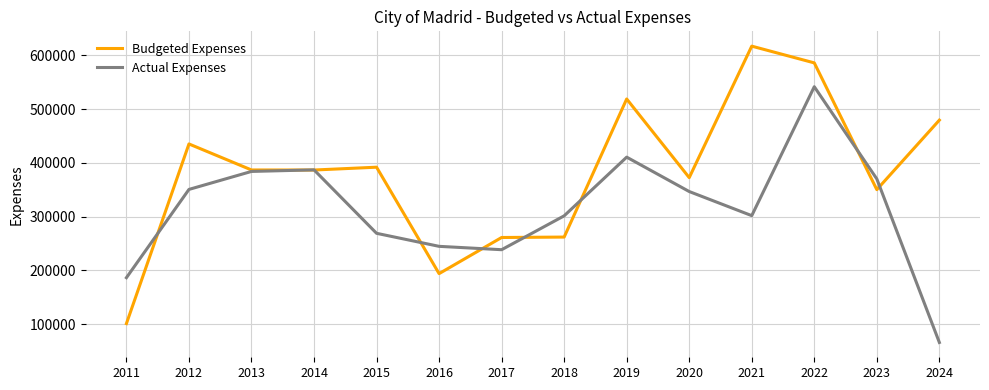

True or false: Actual Expenses has a value of 346779.8 at 2020.

True